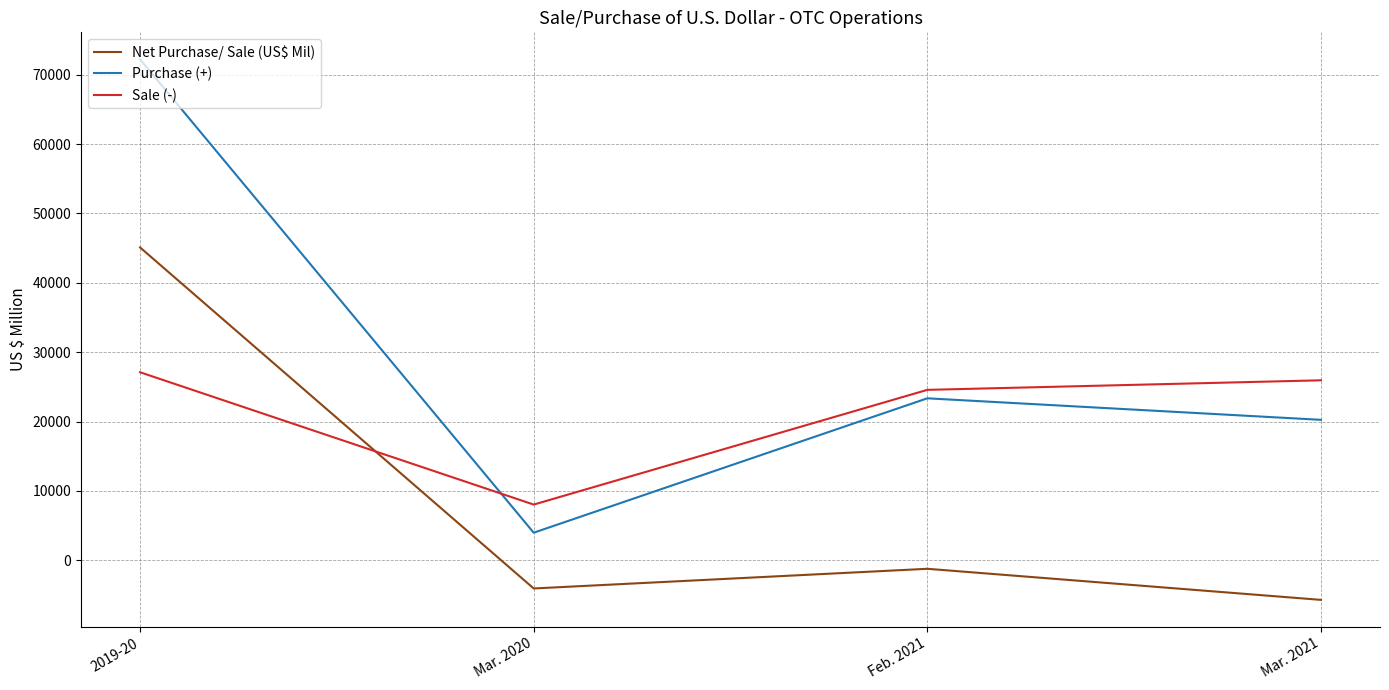

At which category is the sum across all series the highest?

2019-20